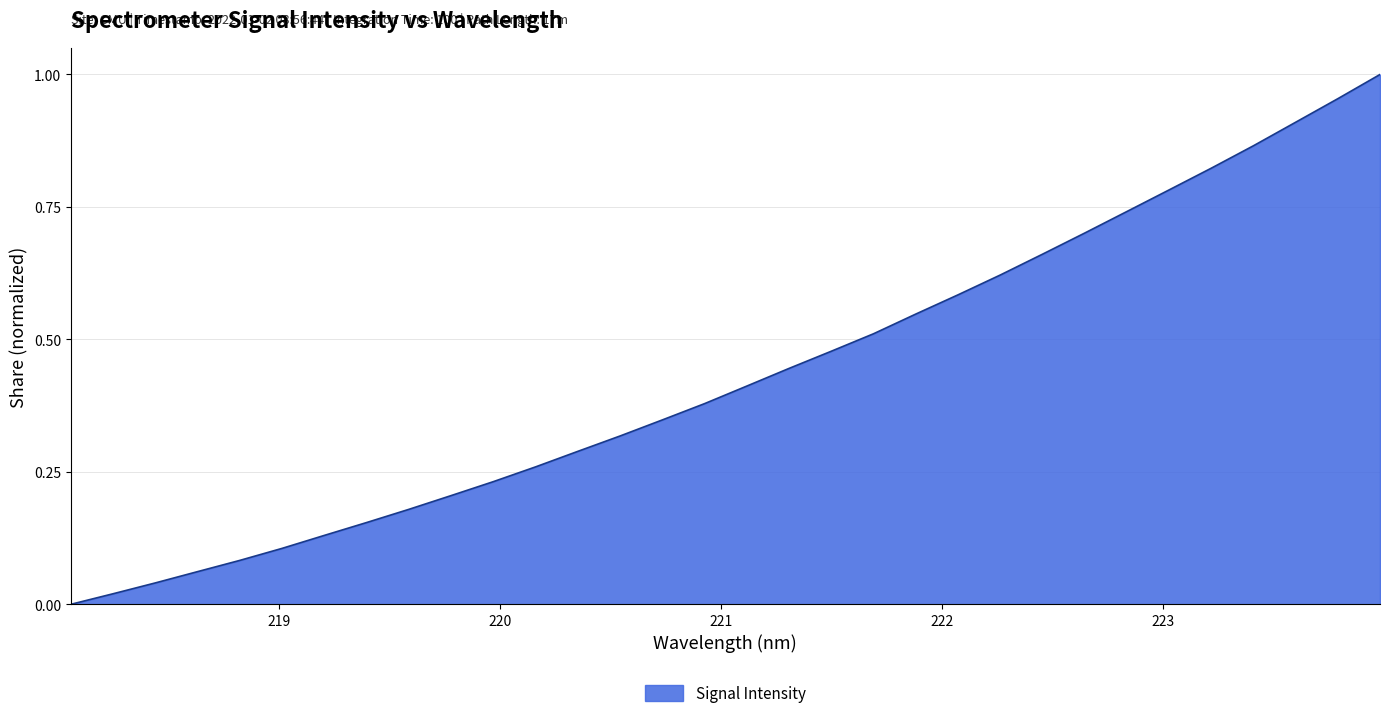

True or false: the data has more than 0 interior local peaks.

False